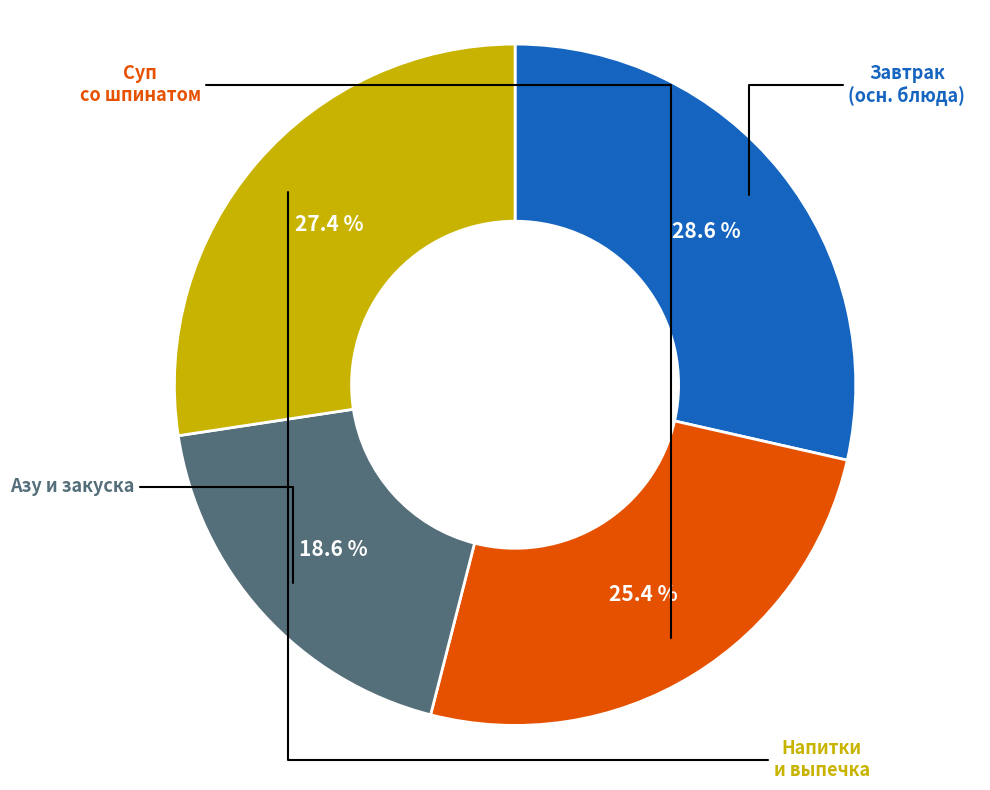

Is there any slice that represents more than half of the pie?

No